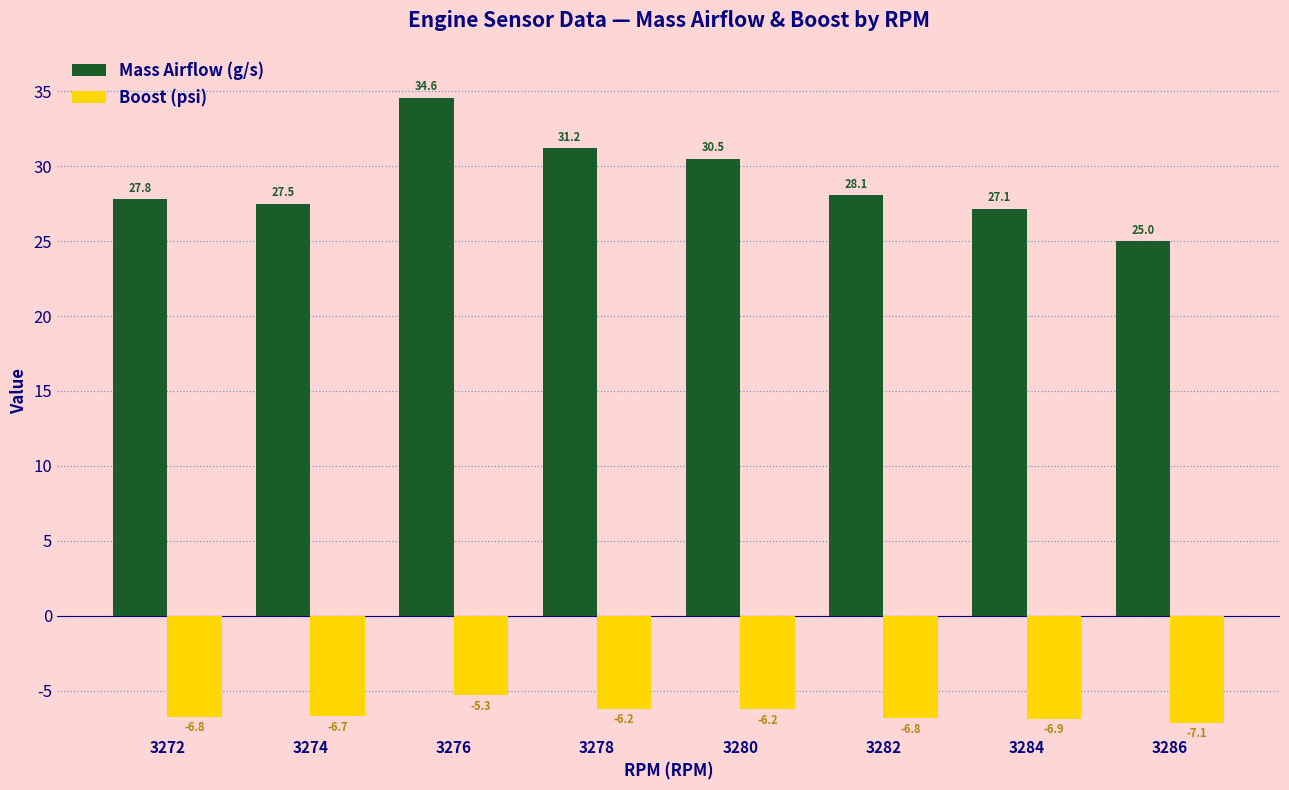

At which label does Boost (psi) reach its minimum?

3286